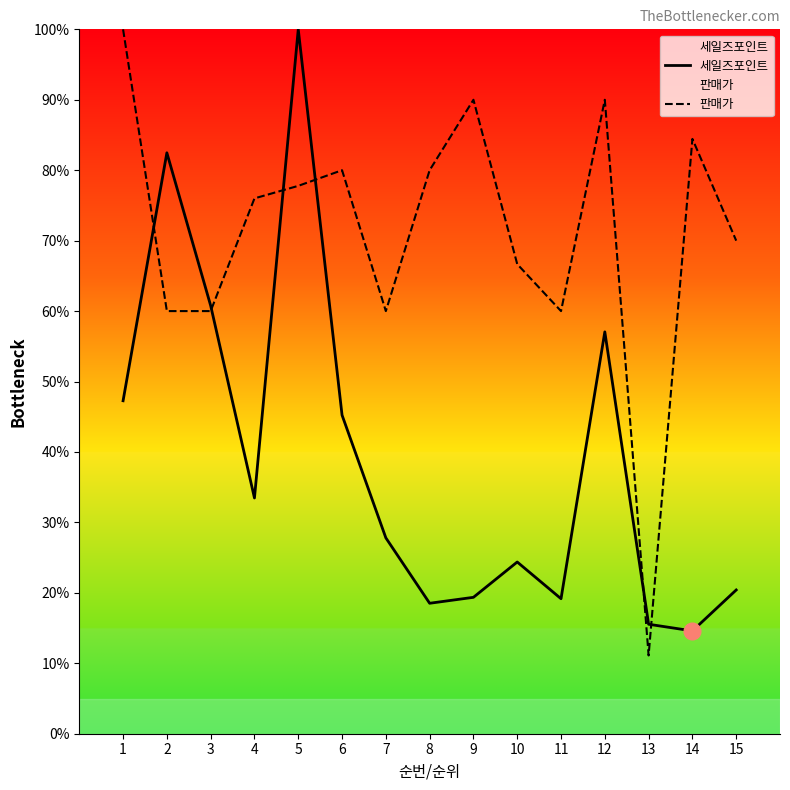

What is the sum of the 세일즈포인트 values at 9 and 4?

52.8